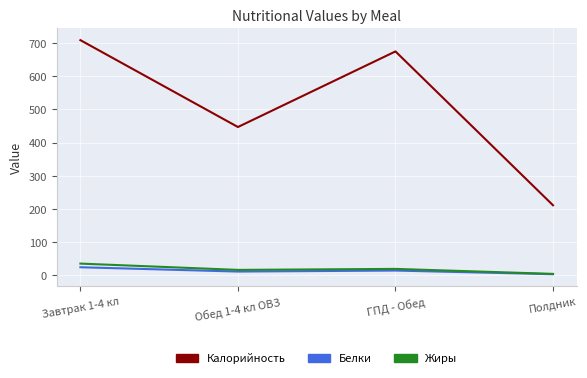

List the series in order of their peak value, lowest first.

Белки, Жиры, Калорийность